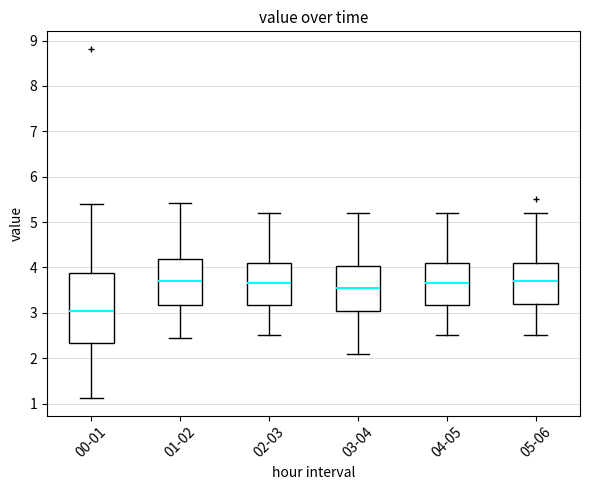

Reading left to right, transcribe this box plot: for each box, give where its median line is, the range the box spans, and where its two whiskers end, as read against the y-axis. The values are not printed on the chart, so give them approximately, as read against the axis.

00-01: median 3.0, box 2.3 to 3.9, whiskers 1.1 to 5.4
01-02: median 3.7, box 3.2 to 4.2, whiskers 2.5 to 5.4
02-03: median 3.7, box 3.2 to 4.1, whiskers 2.5 to 5.2
03-04: median 3.6, box 3.1 to 4.0, whiskers 2.1 to 5.2
04-05: median 3.7, box 3.2 to 4.1, whiskers 2.5 to 5.2
05-06: median 3.7, box 3.2 to 4.1, whiskers 2.5 to 5.2